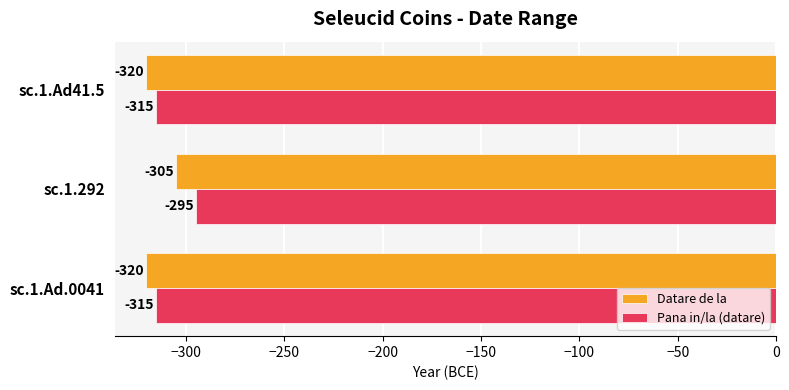

Rank the series by their average value, from lowest to highest.

Datare de la, Pana in/la (datare)